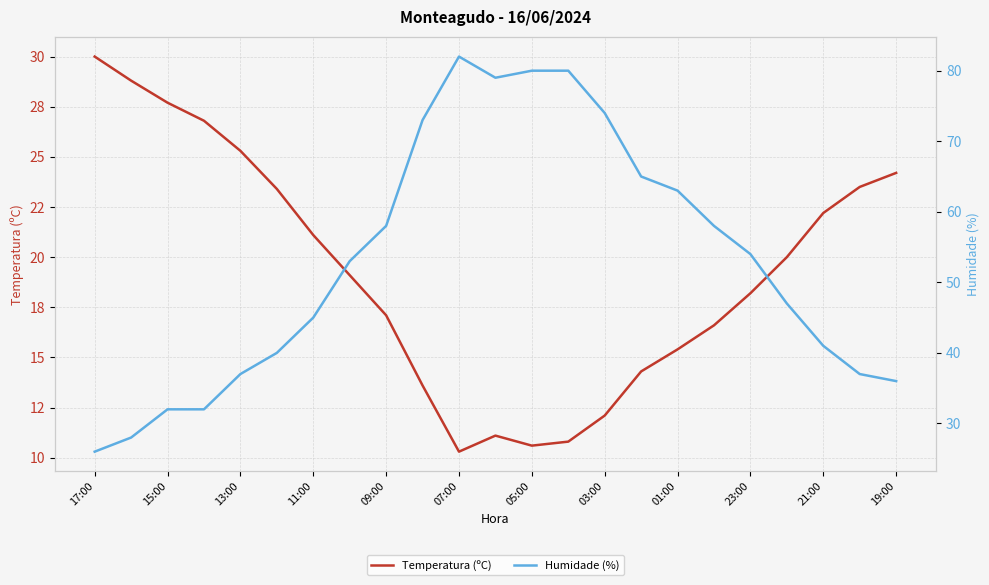

What is the value of the Humidade (%) point at the 23rd from the left?

36.0